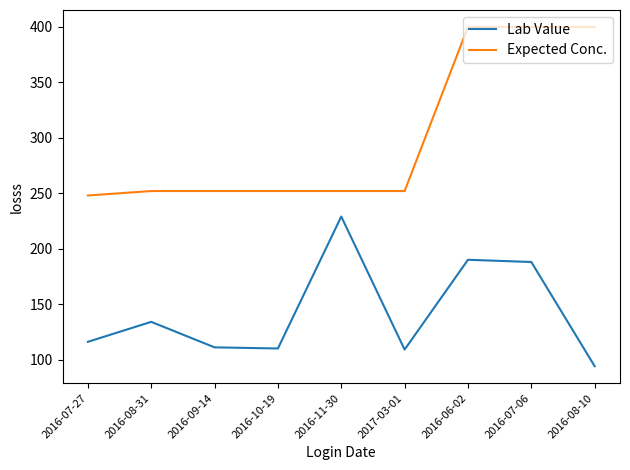

Is the value of Expected Conc. at 2016-06-02 greater than the value of Lab Value at 2016-07-27?

Yes